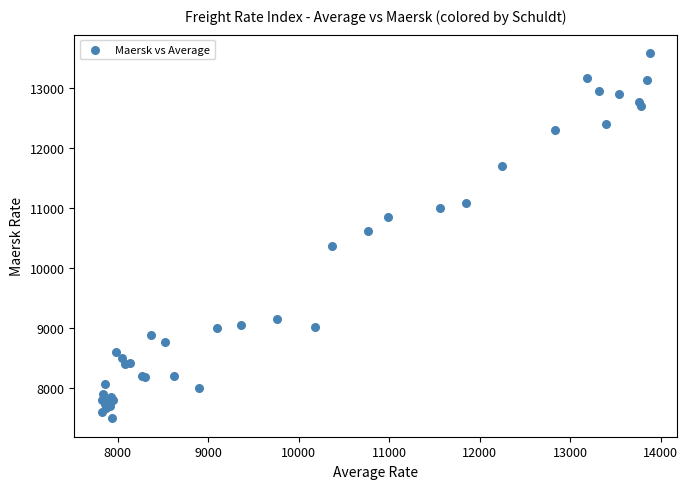

What Y value in the scatter plot is closest to 10540?

10611